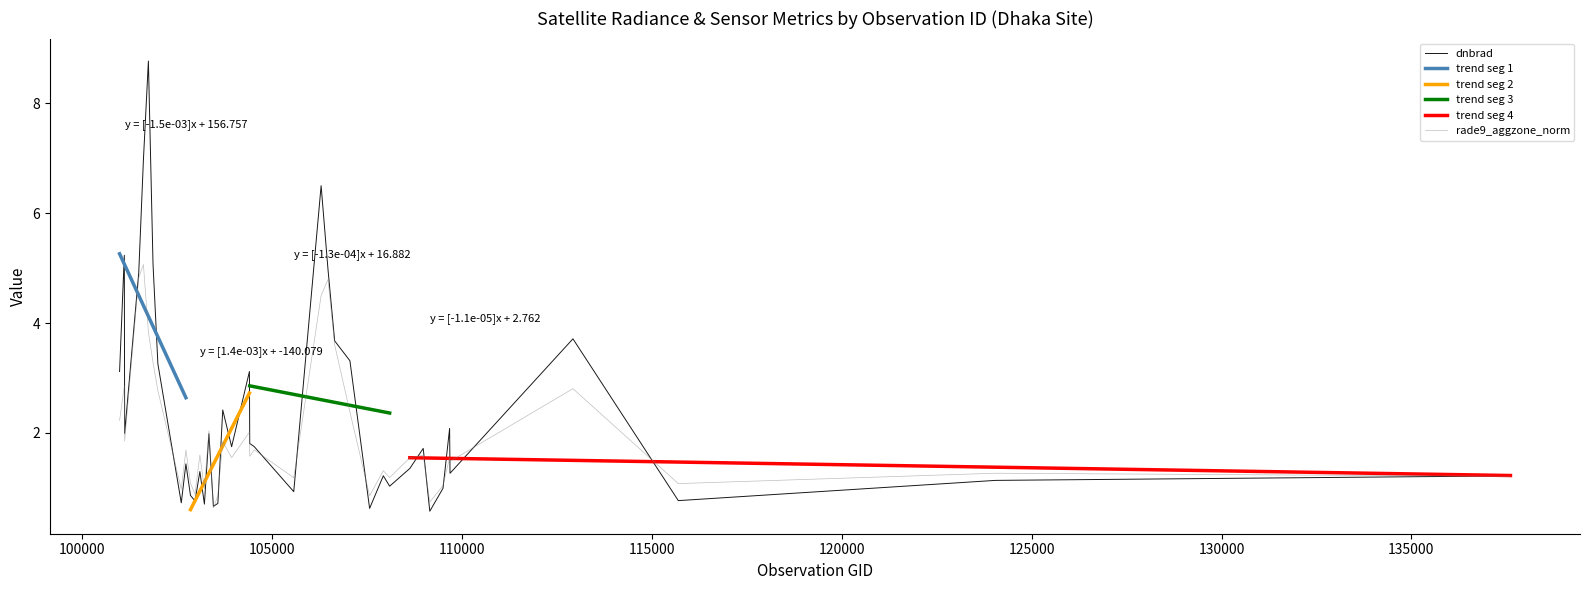

What is the maximum value for dnbrad?

8.8